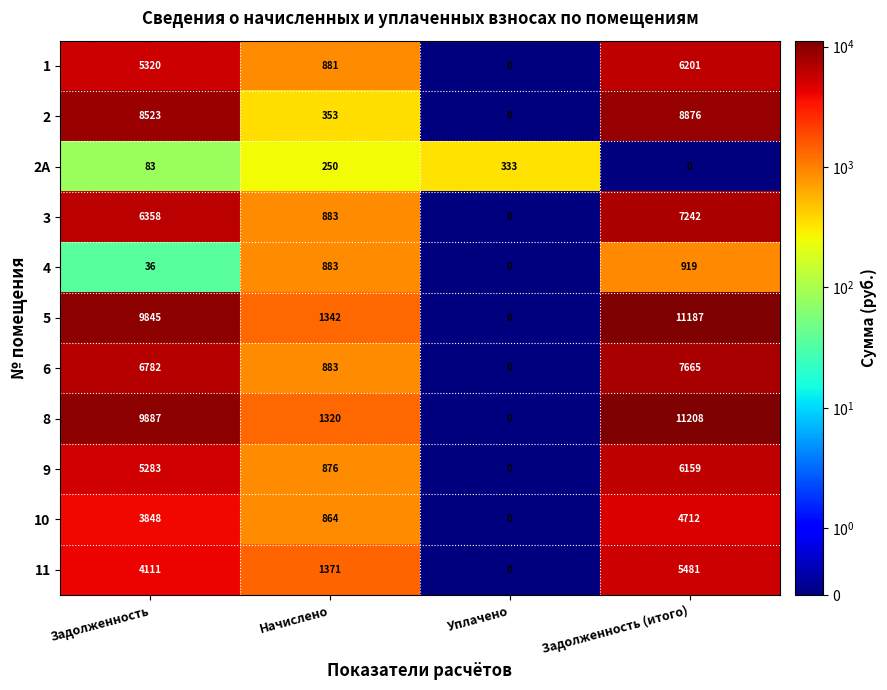

The value of 1 at Уплачено is 0. True or false?

True